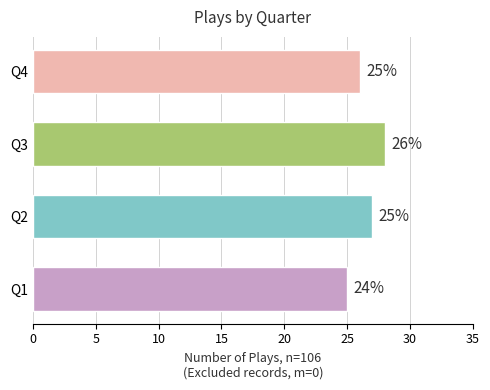

What is the approximate value at Q2?

27